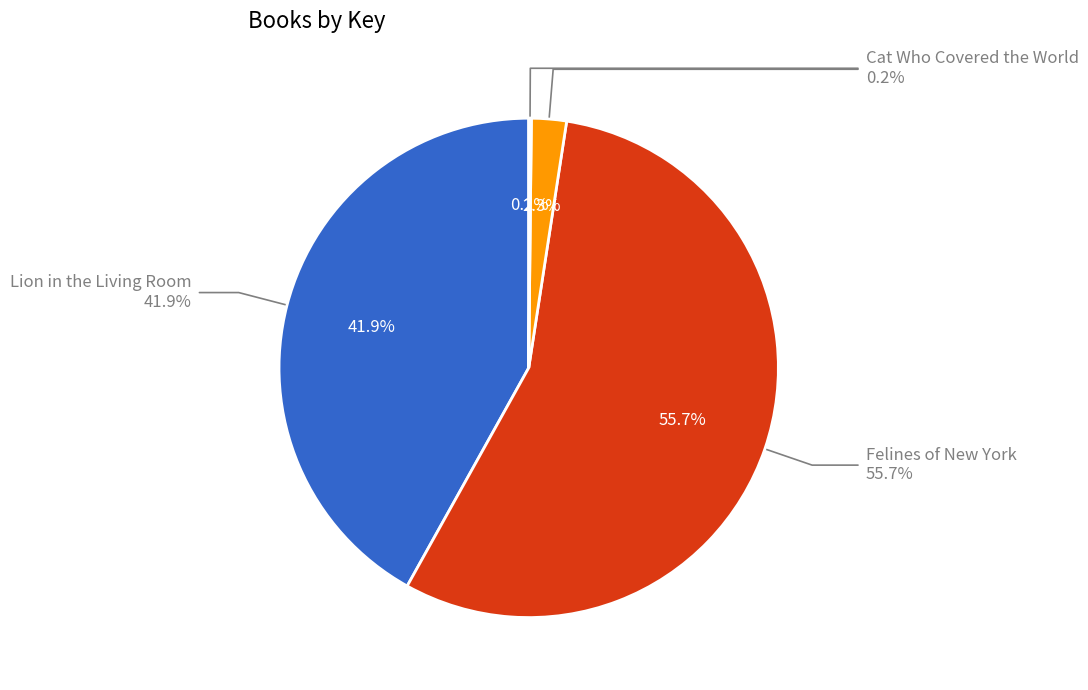

To the nearest percent, what is the difference between the largest and smallest slice percentages?

55%